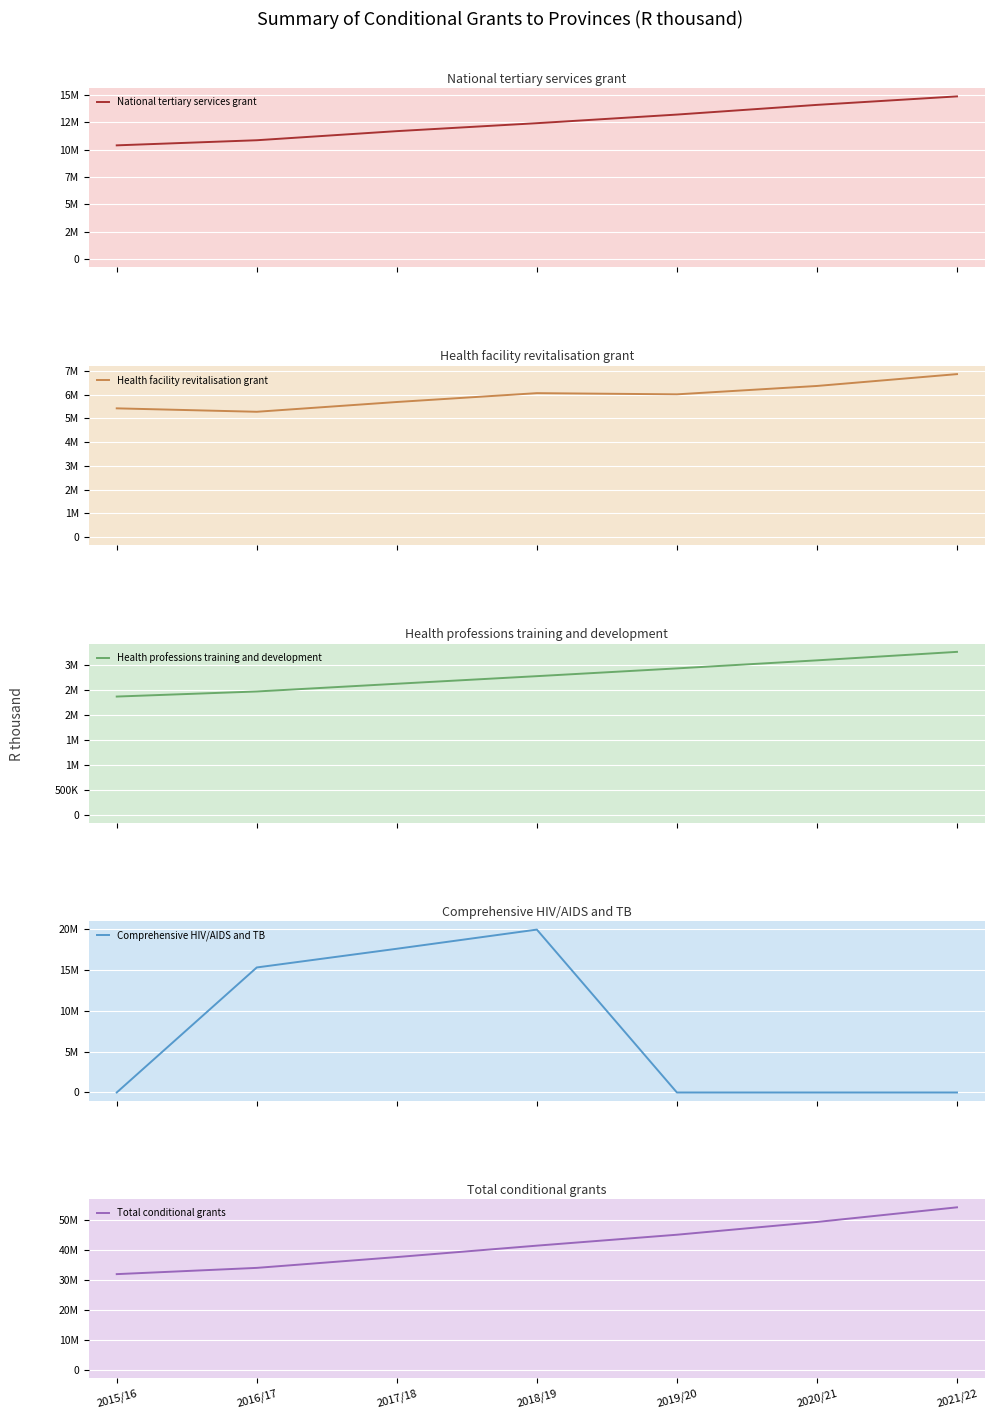

Rank the categories by Comprehensive HIV/AIDS and TB value from highest to lowest.

2018/19, 2017/18, 2016/17, 2015/16, 2019/20, 2020/21, 2021/22